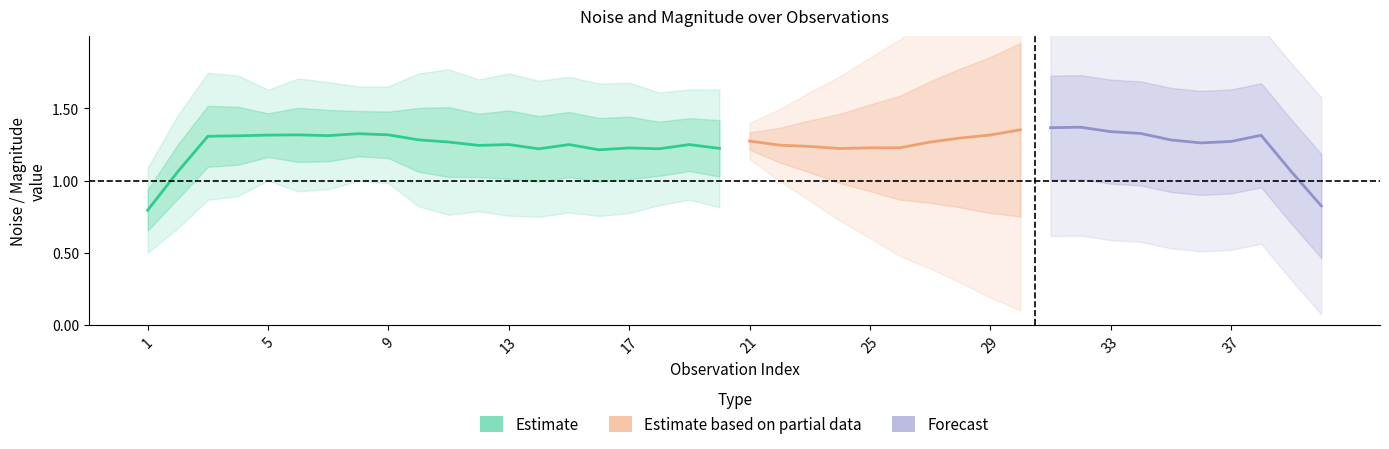

True or false: mag. and noise cross at least once.

True